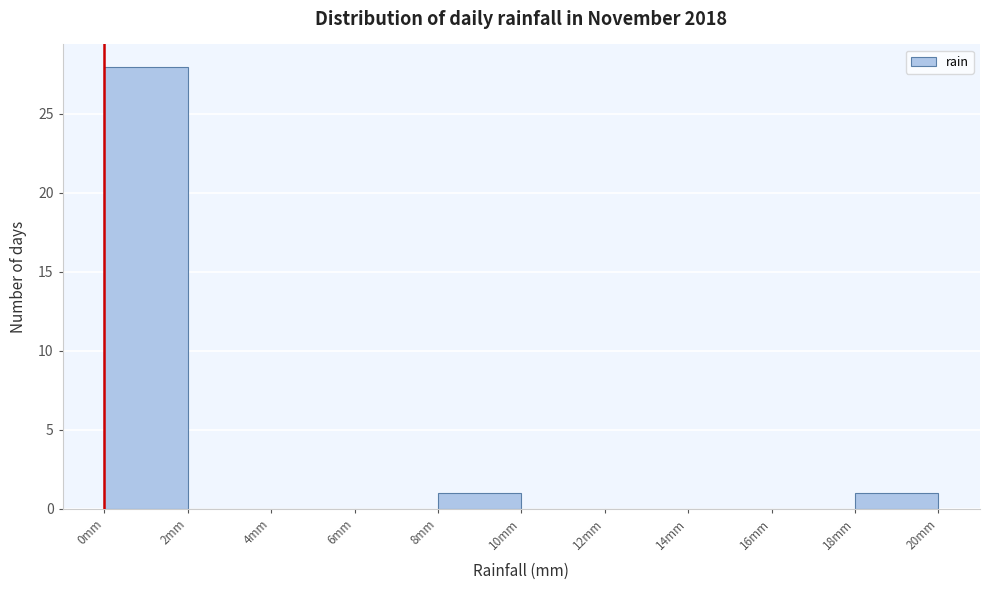

Reading left to right, list every bar in this chart as the range it spans on the x-axis followed by its height. The values are not printed on the chart, so give them approximately, as read against the axis.

0 to 2: 28
2 to 4: 0
4 to 6: 0
6 to 8: 0
8 to 10: 1
10 to 12: 0
12 to 14: 0
14 to 16: 0
16 to 18: 0
18 to 20: 1